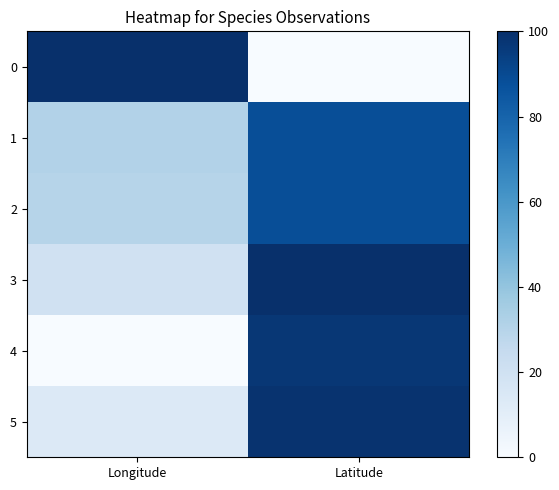

Which series has the largest total across all categories?

3